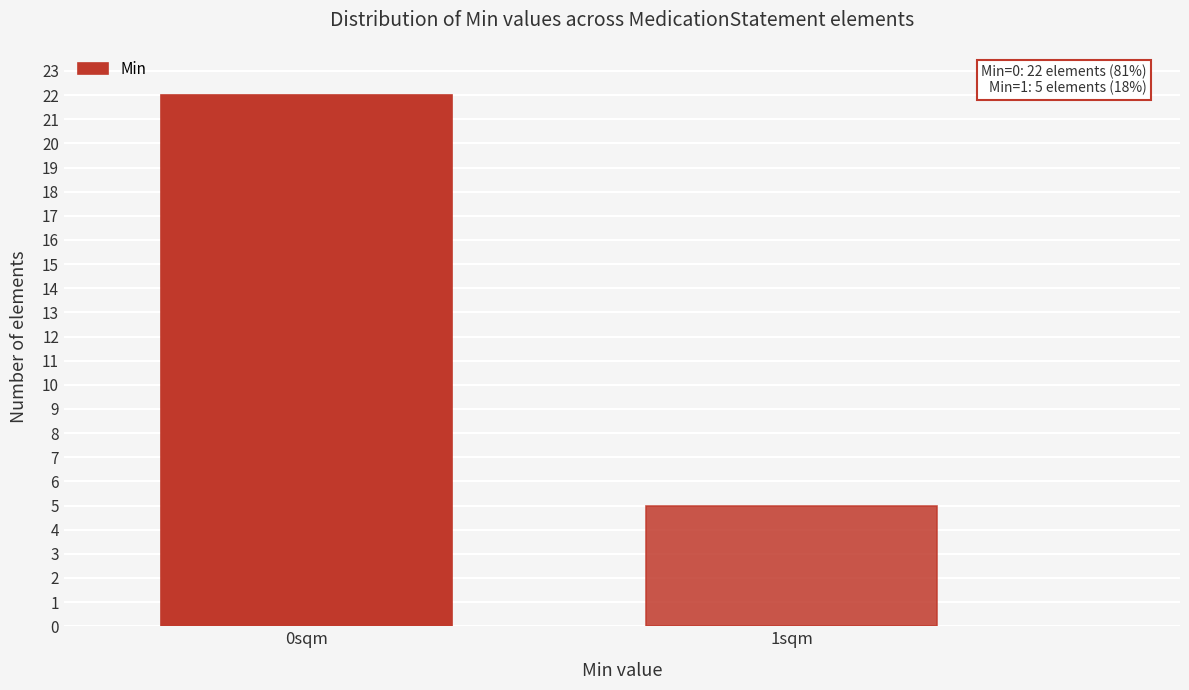

Reading left to right, transcribe all the data shown in this chart.

22	5